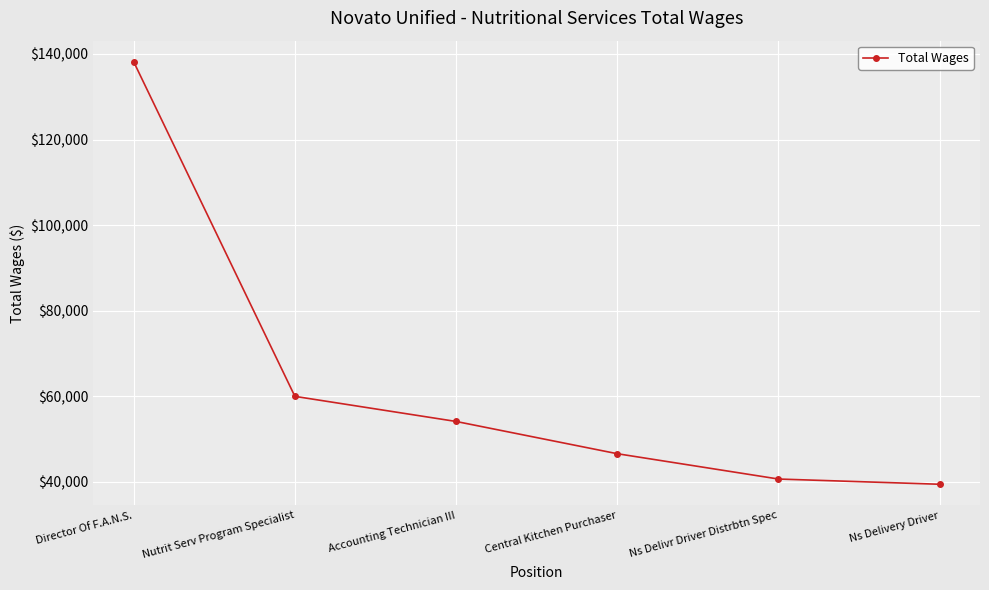

What is the value of the 2nd point from the left?

59973